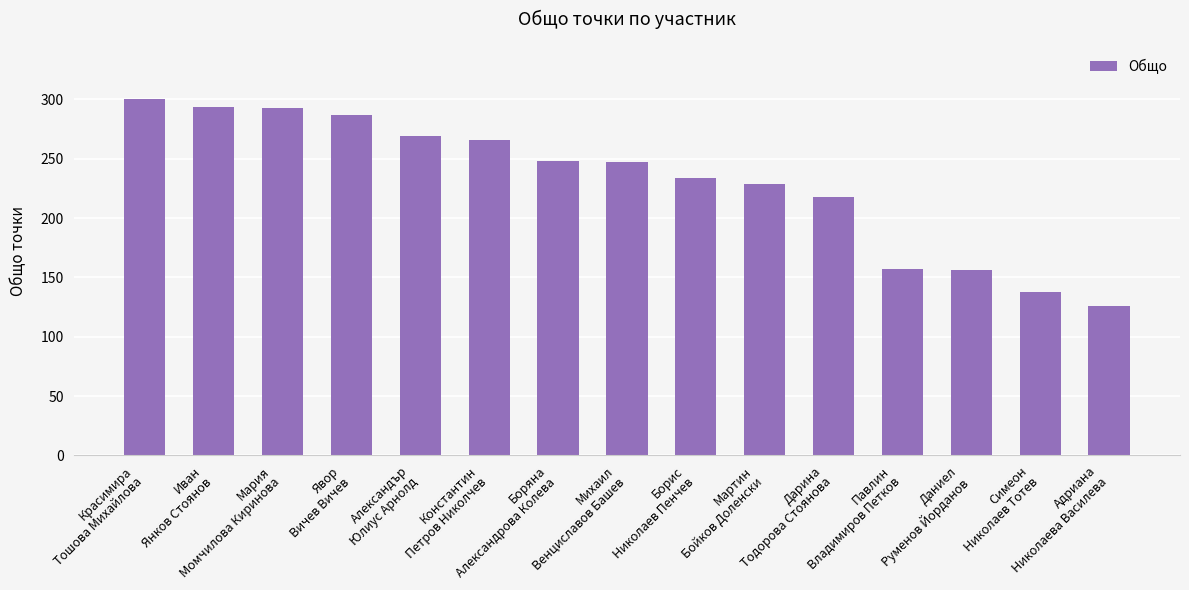

How many bars are there in total?

15